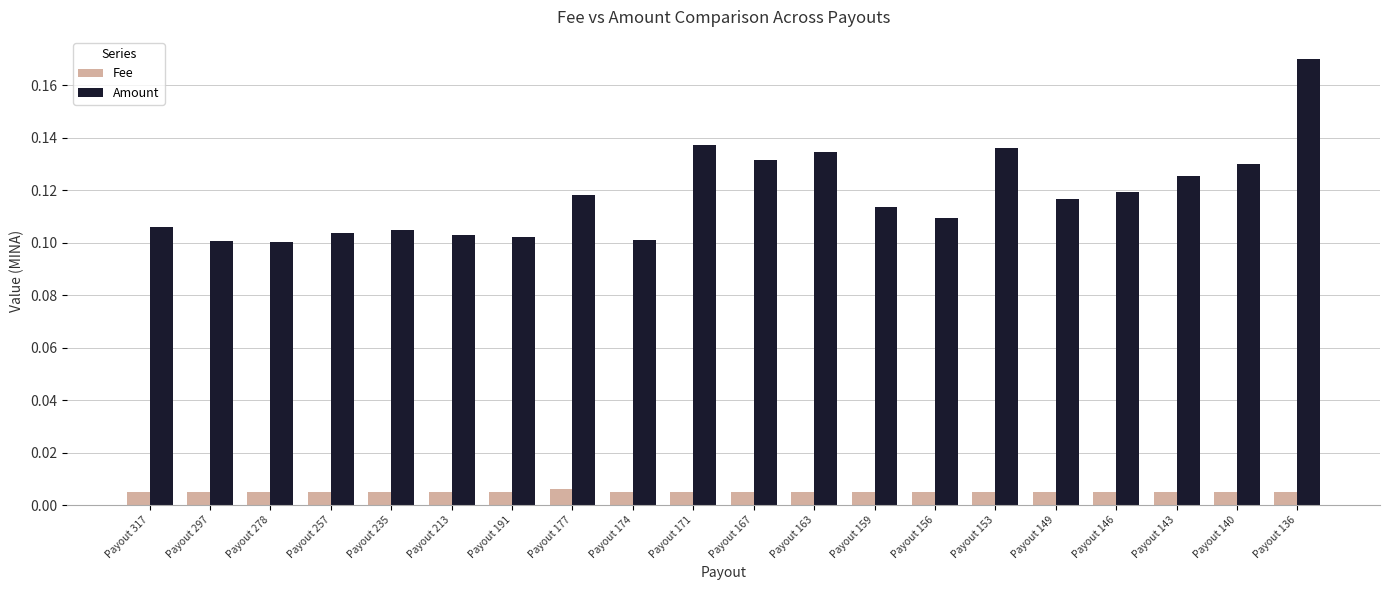

The value of Amount at Payout 136 is 0.3. True or false?

False